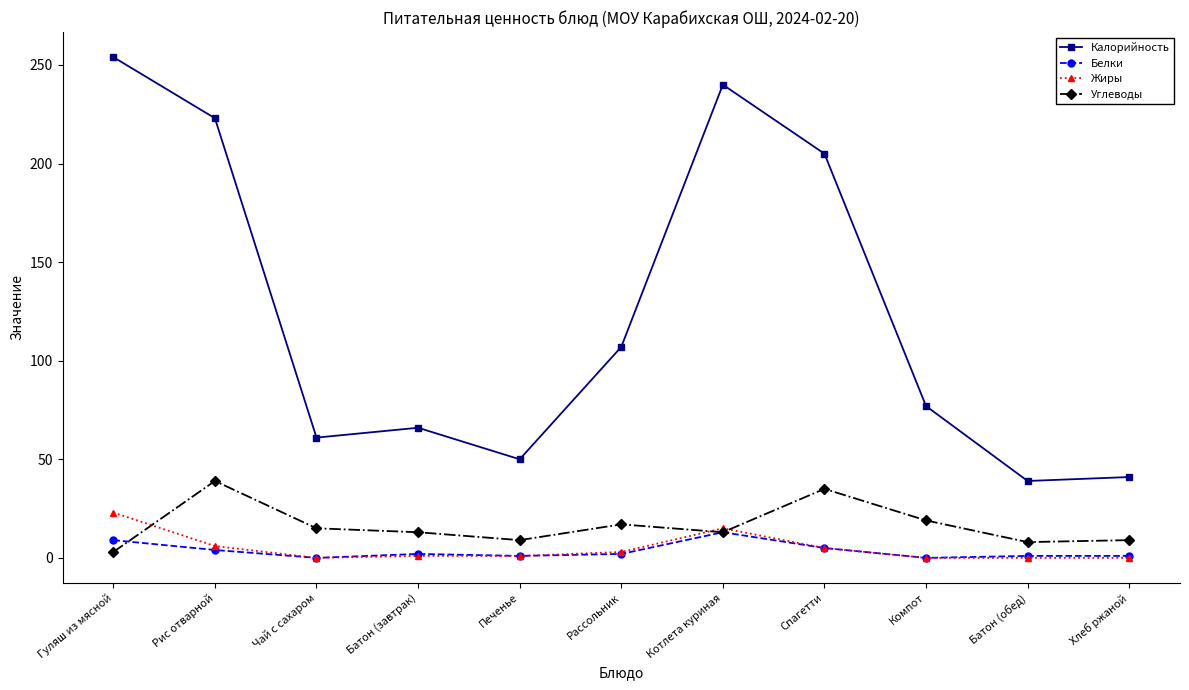

At how many categories does at least one series exceed 218?

3